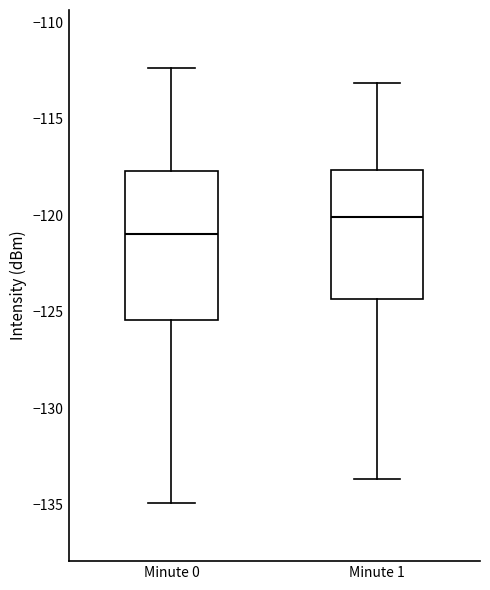

Comparing the boxes themselves (not the whiskers), which one is the tallest?

Minute 0